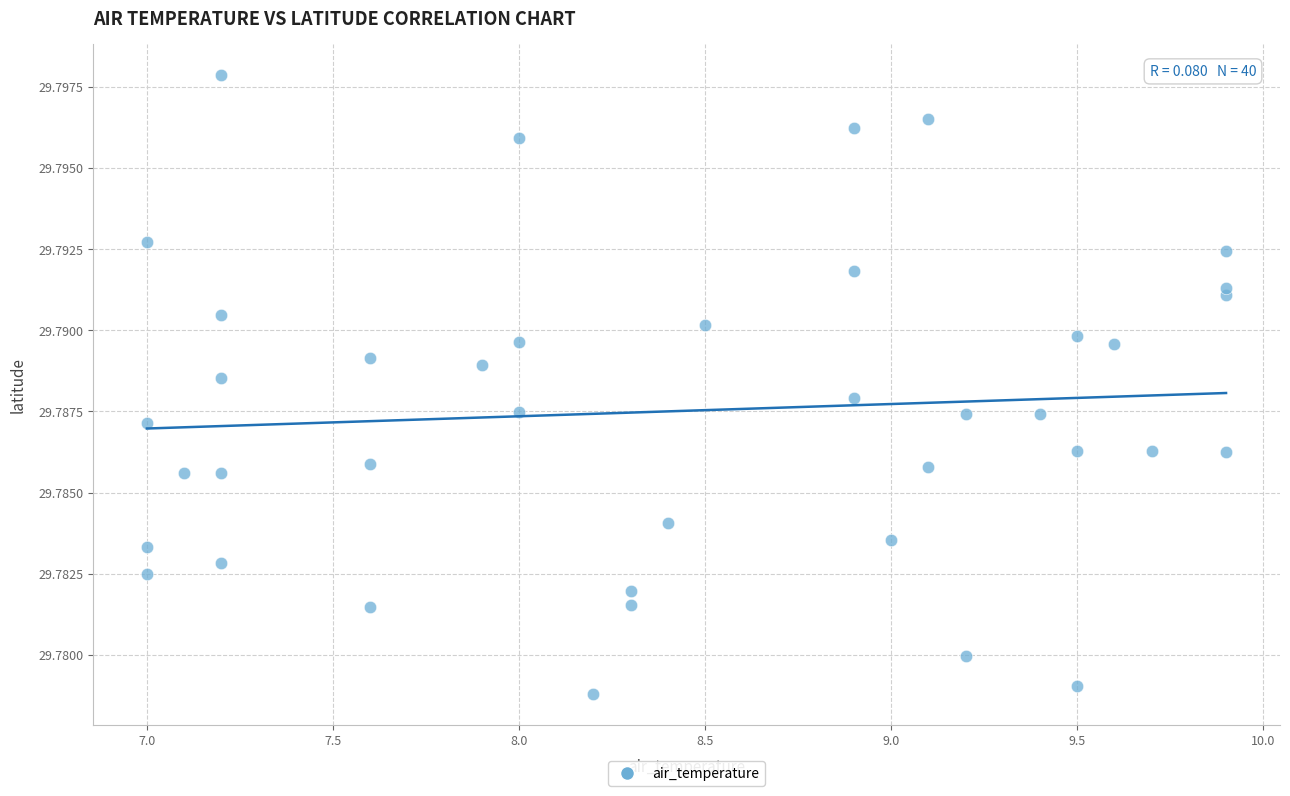

What is the range of X values (max minus min)?

2.9